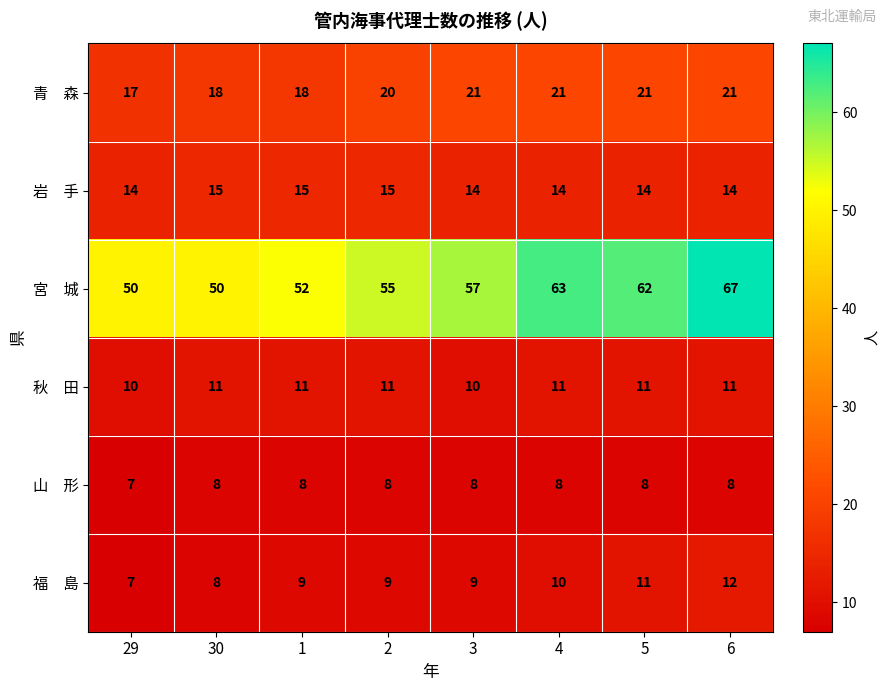

What is the difference between the highest and lowest values at 1?

44